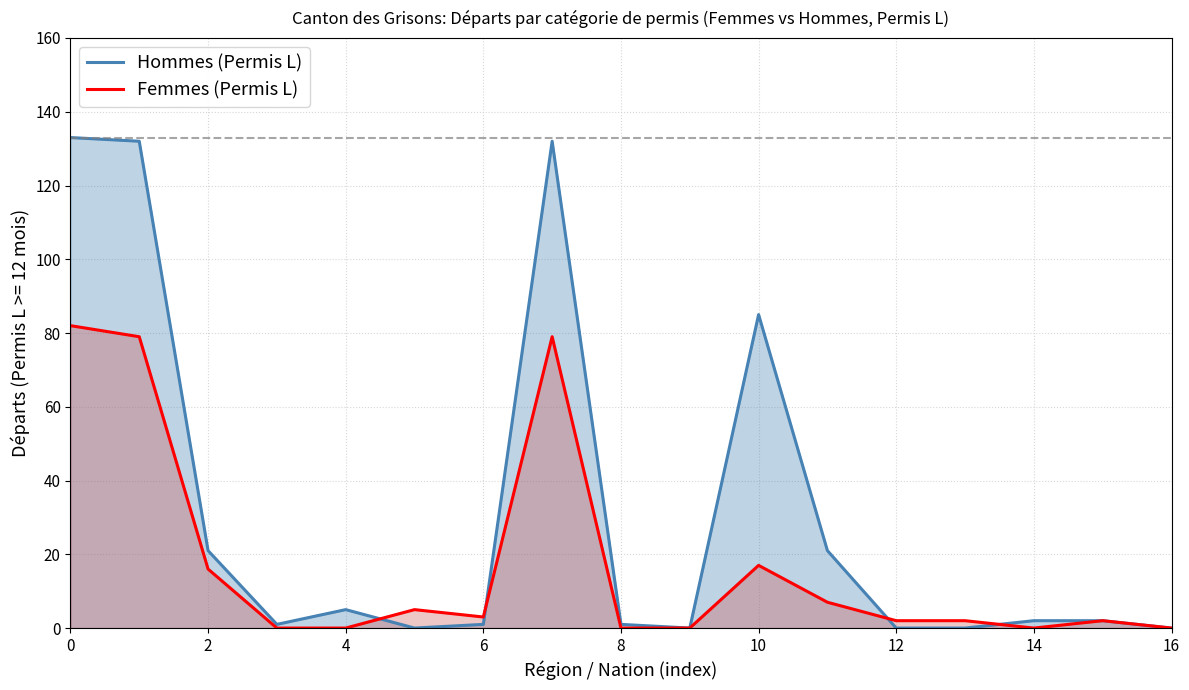

What is the spread (max minus min) of values at 10?

68